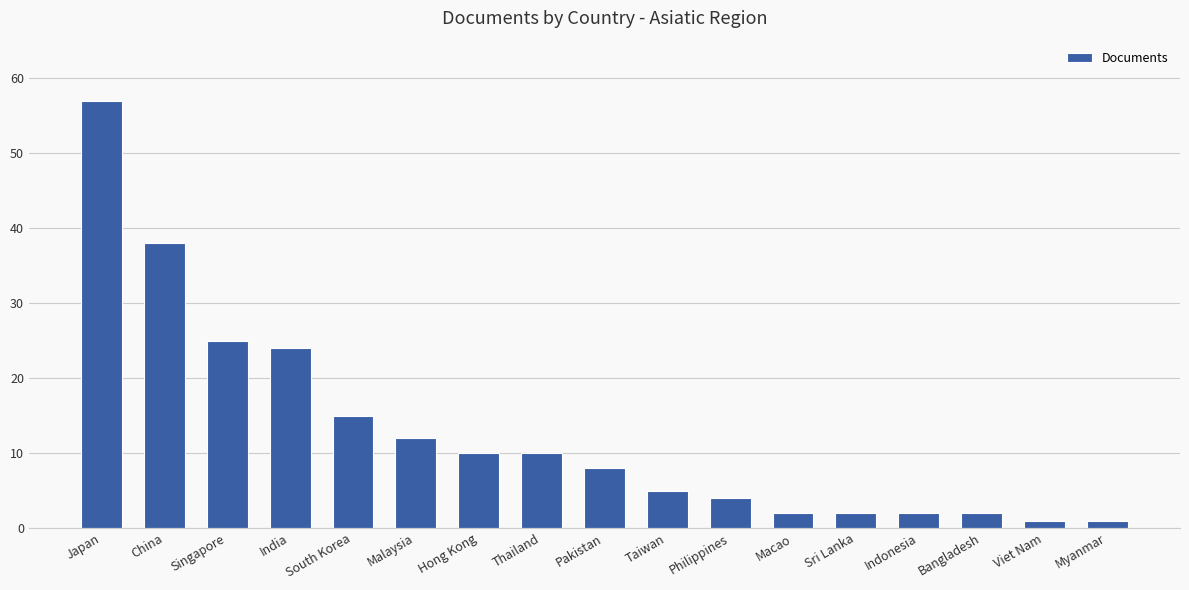

The value at Macao is 2. True or false?

True